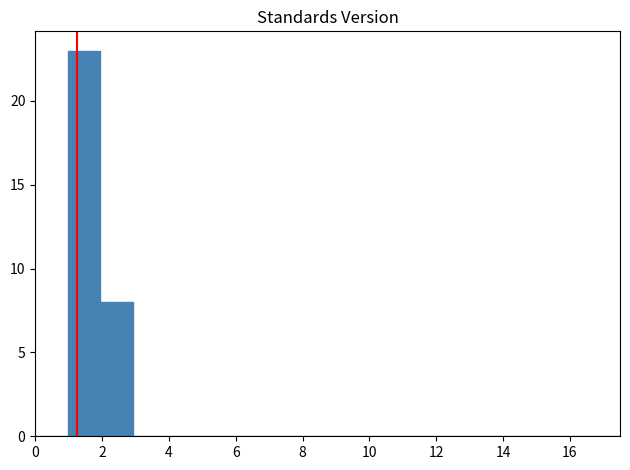

Over which range of the x-axis is the bar tallest?

1.0 to 2.0